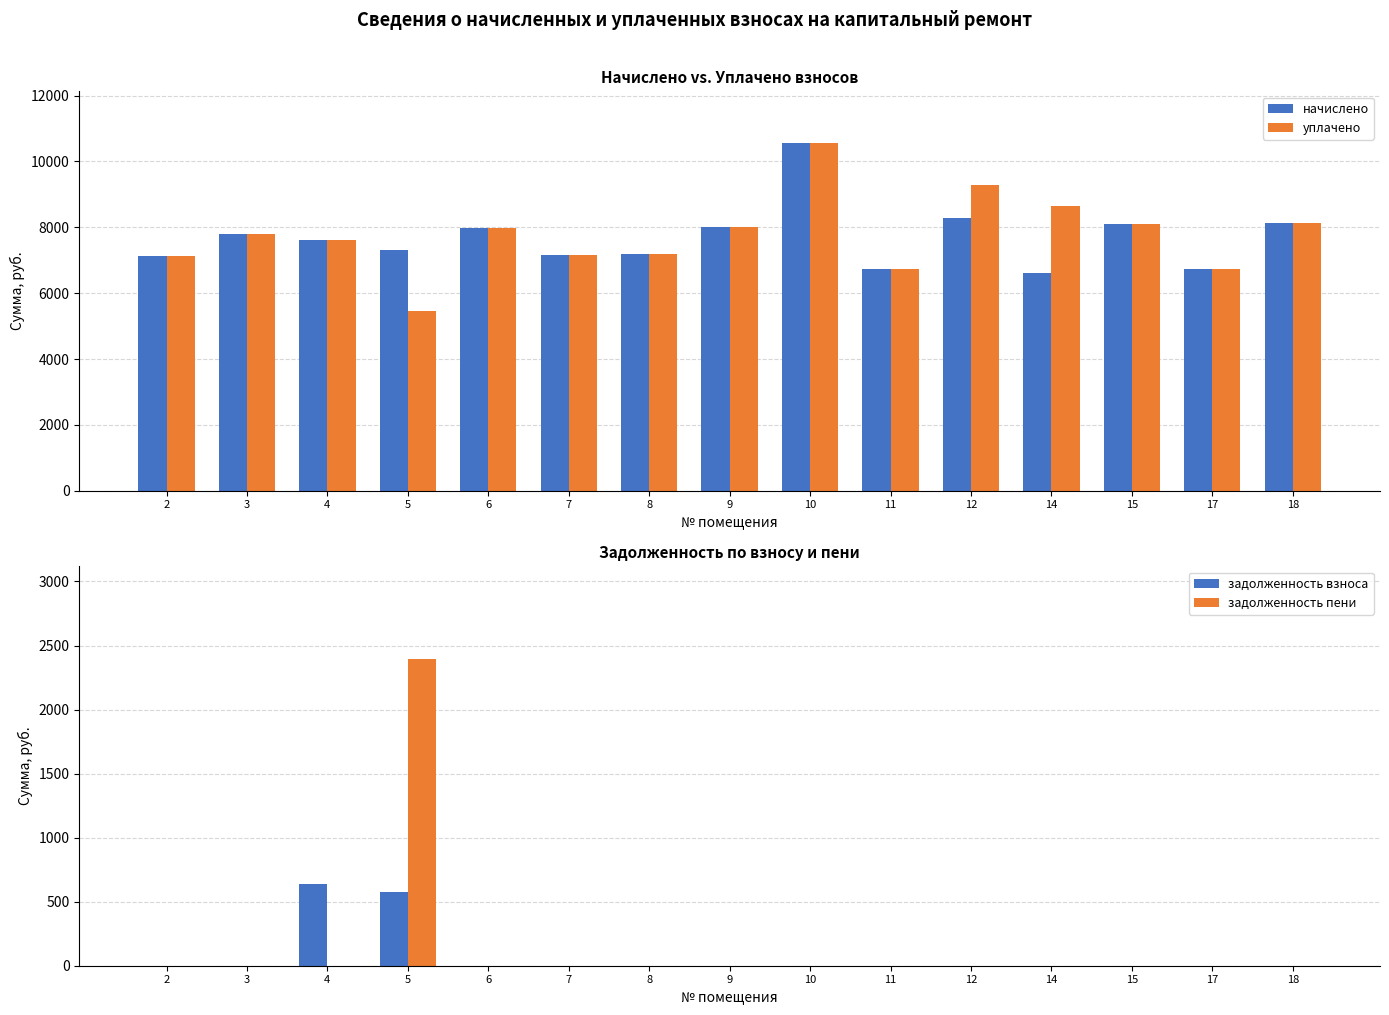

How many groups of bars are there?

15